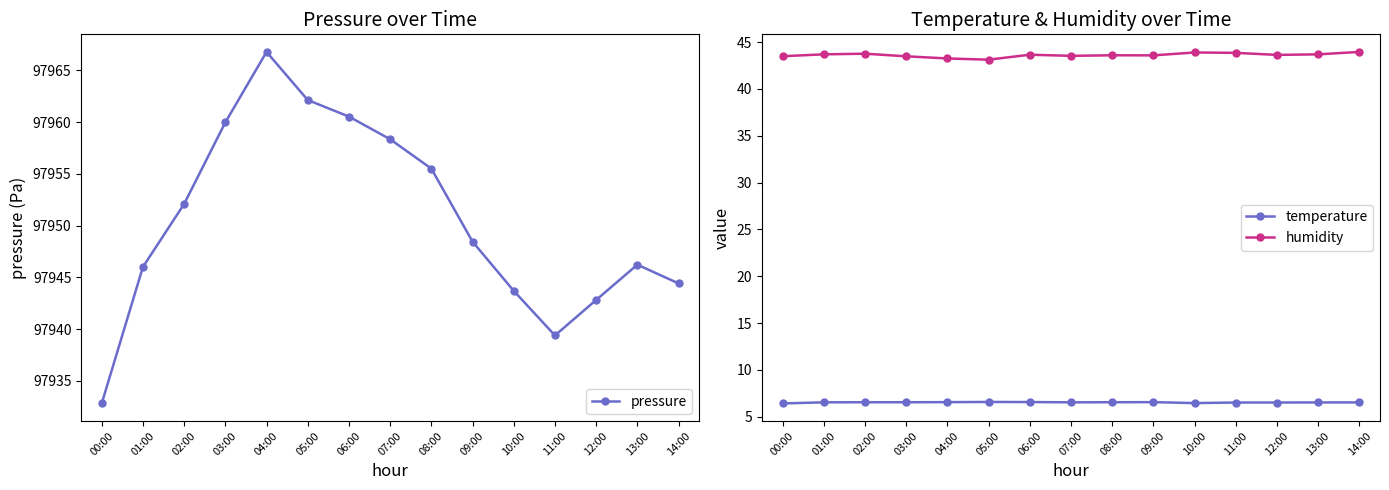

Rank the series at 07:00 from lowest to highest value.

temperature, humidity, pressure